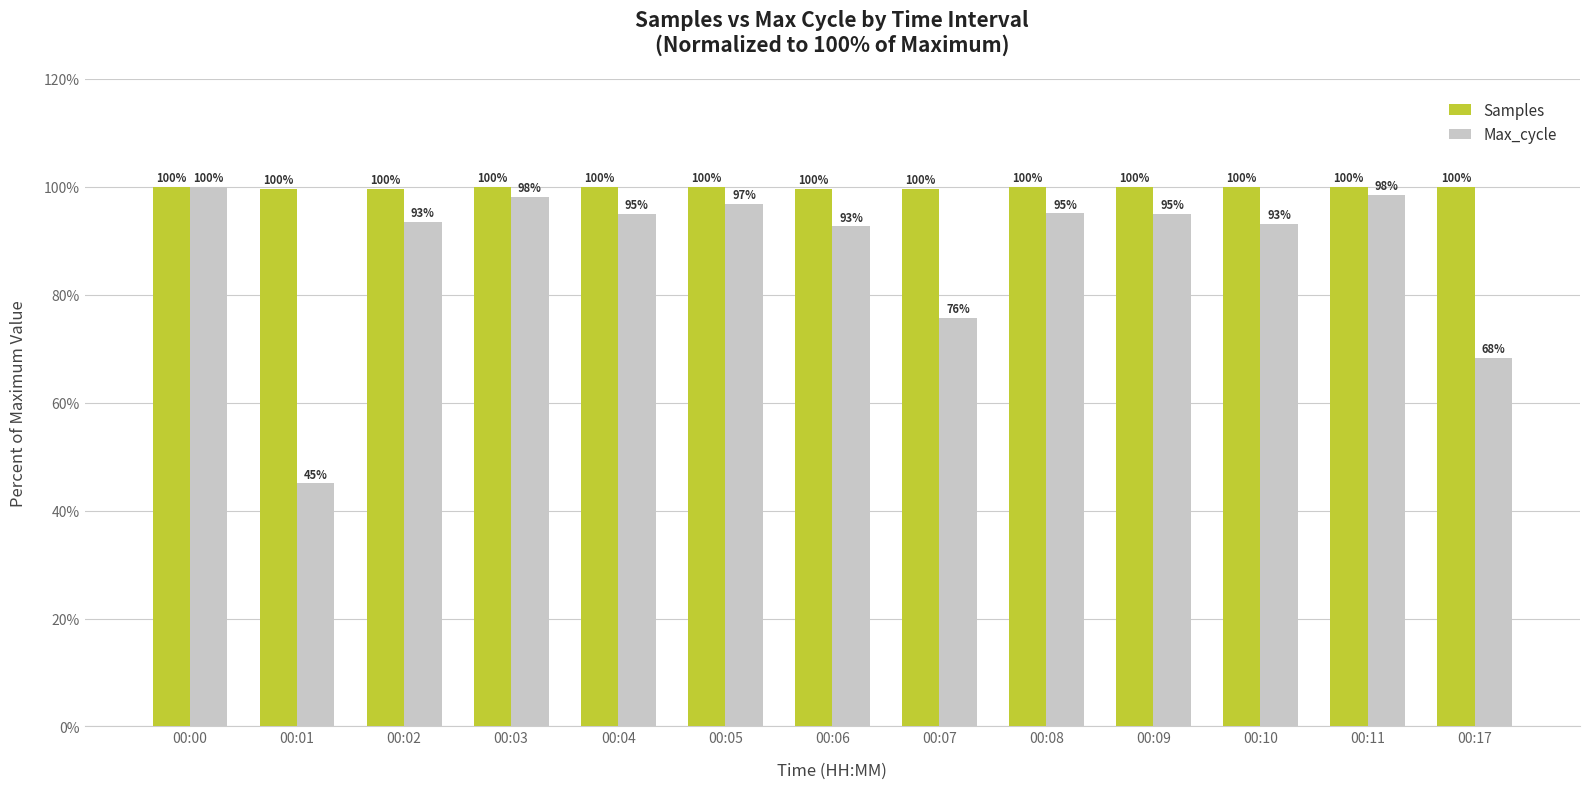

Which series changed the most between 00:11 and 00:17?

Max_cycle